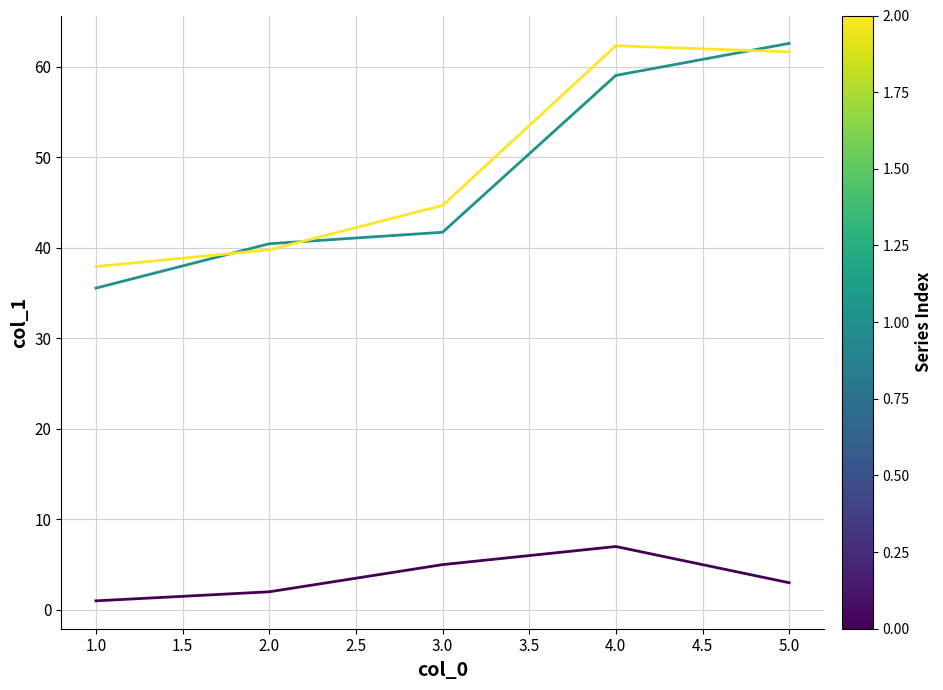

What is the greatest value displayed?

62.6